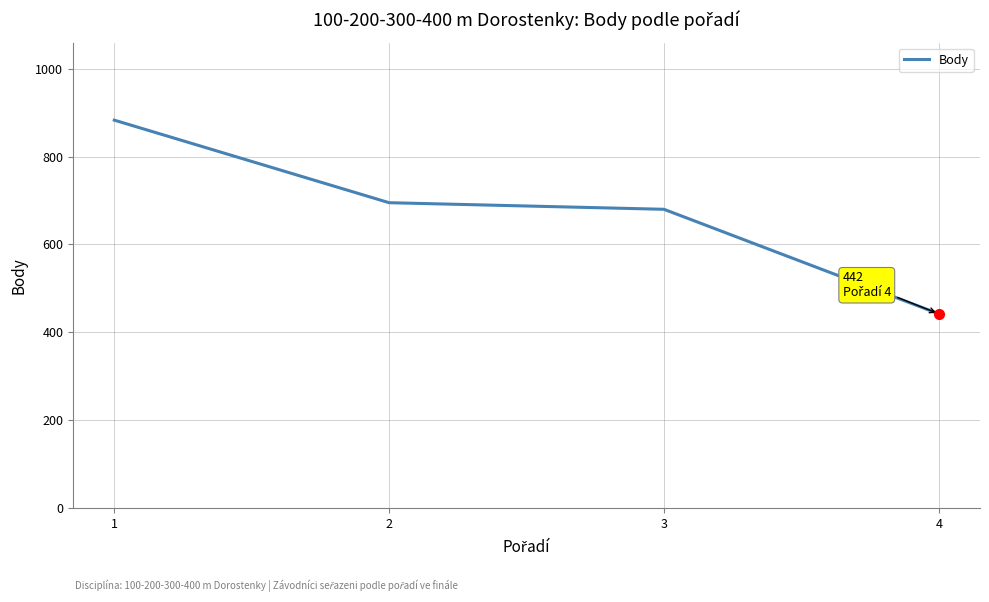

How many lines are shown in the chart?

1